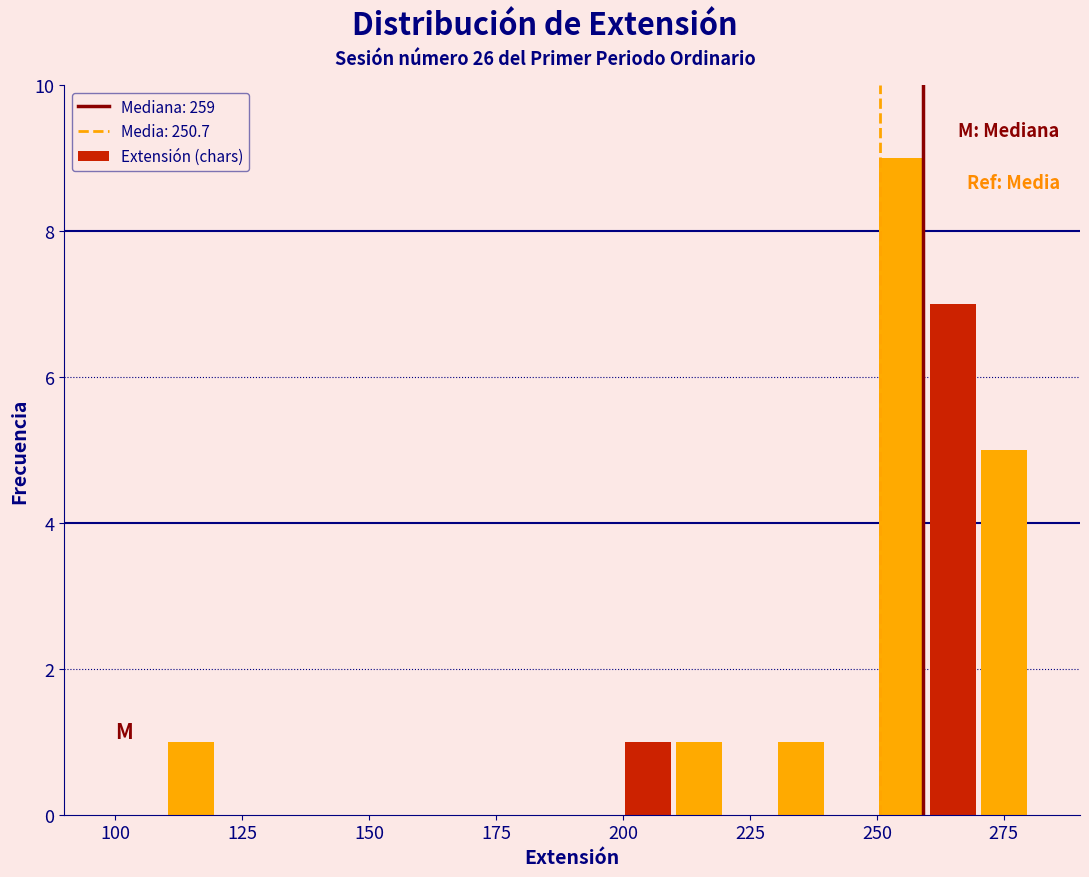

Around what value on the x-axis is the tallest bar? Give the approximate position of its centre, as read against the axis.

255